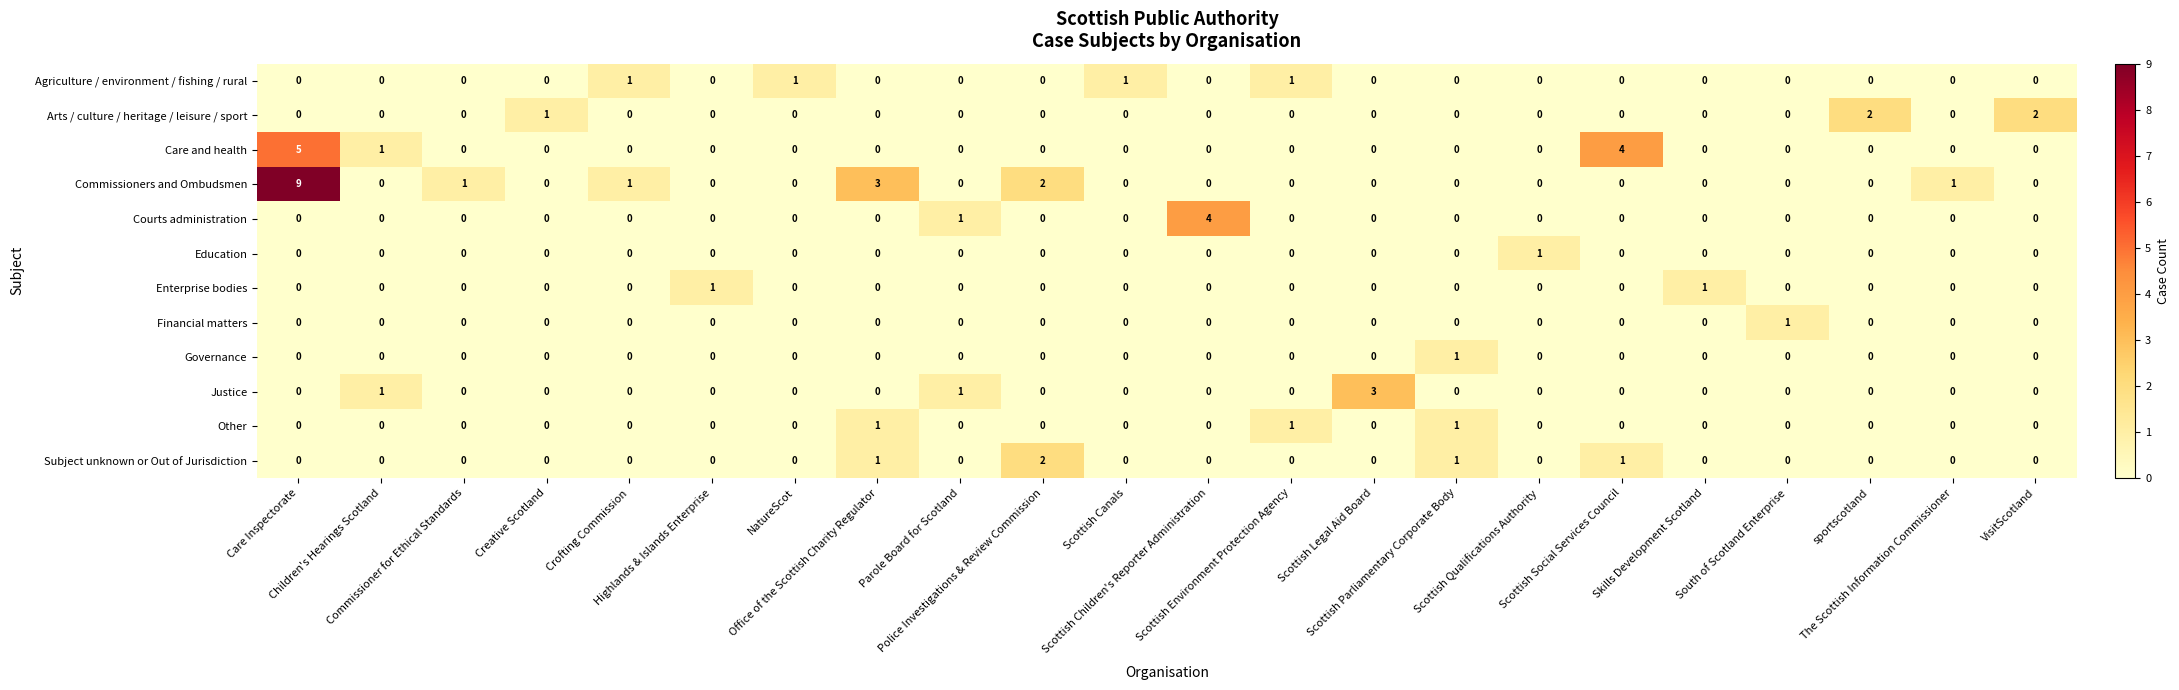

What is the maximum value for Justice?

3